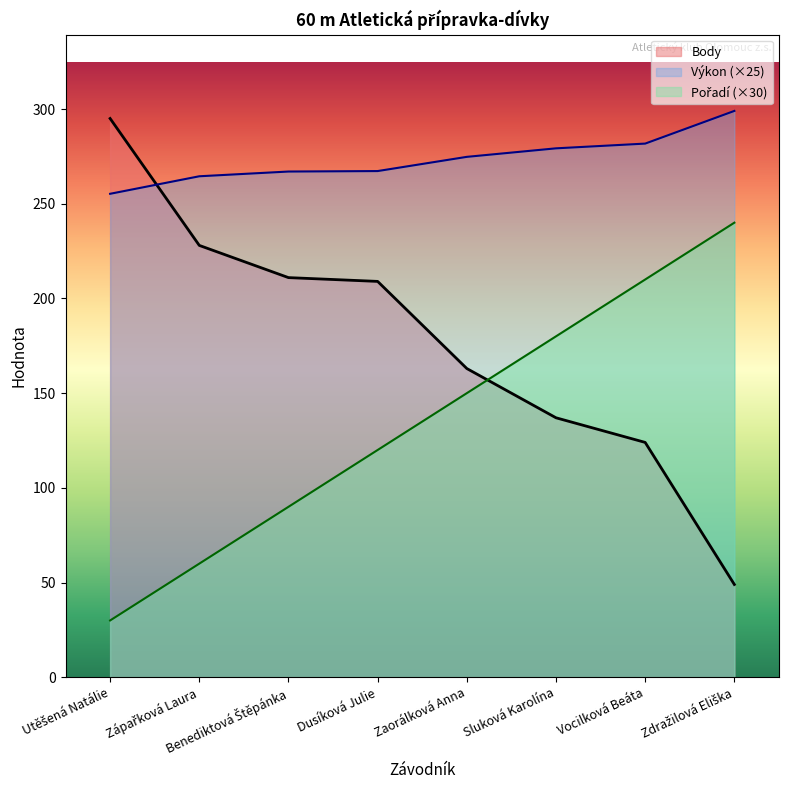

Between Utěšená Natálie and Zápařková Laura, which series saw the biggest shift?

Body